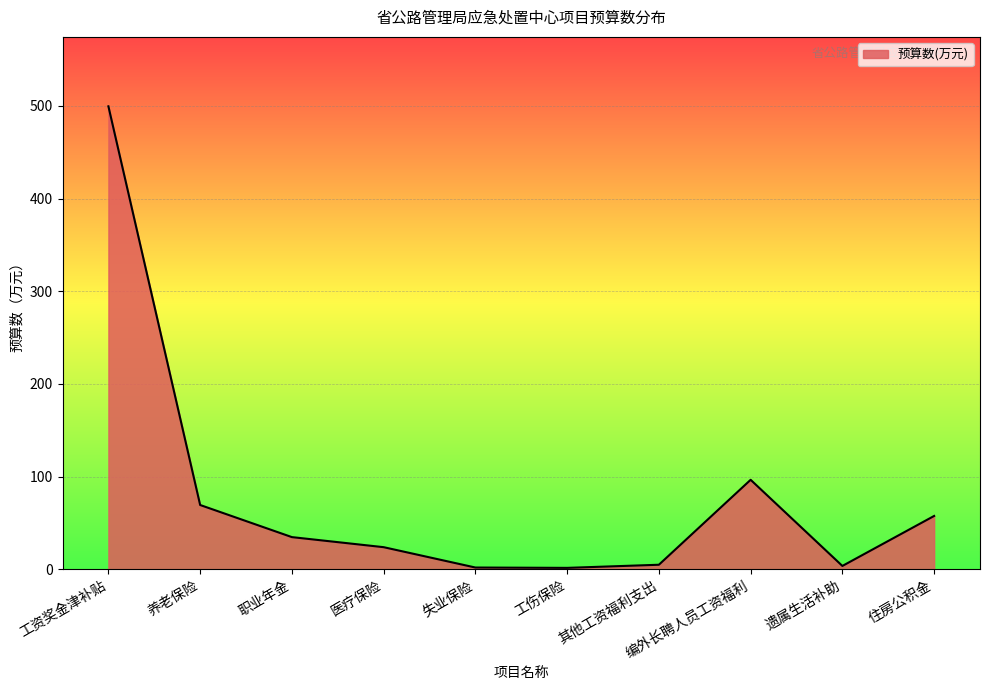

What is the difference between the maximum and minimum values?

498.0